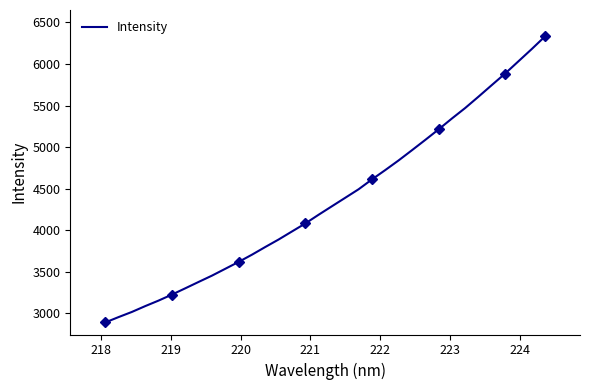

How many lines are shown in the chart?

1